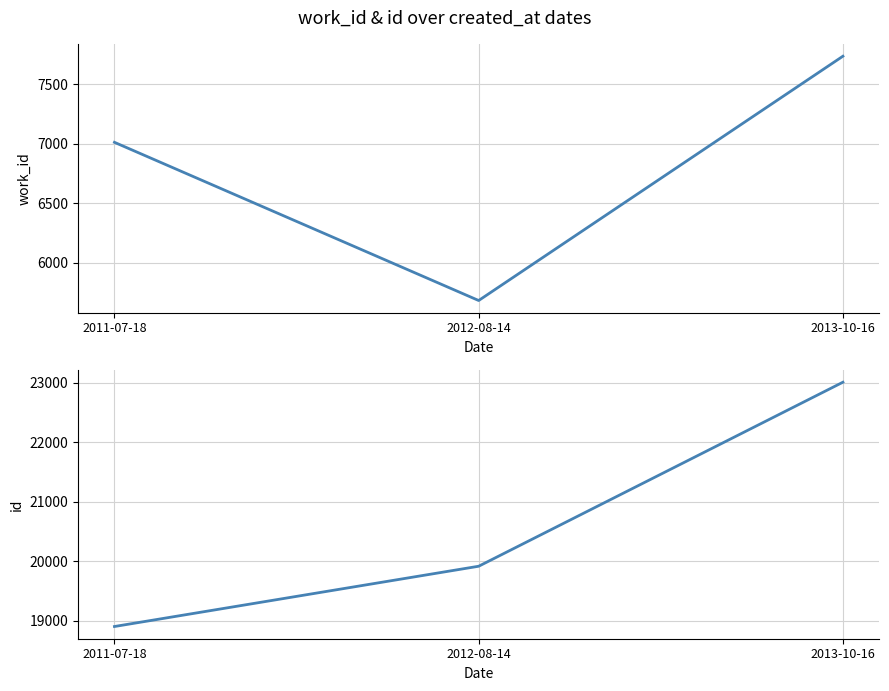

Reading left to right, transcribe all the data shown in this chart.

work_id: 2011-07-18=7013	2012-08-14=5681	2013-10-16=7738
id: 2011-07-18=18903	2012-08-14=19917	2013-10-16=23013